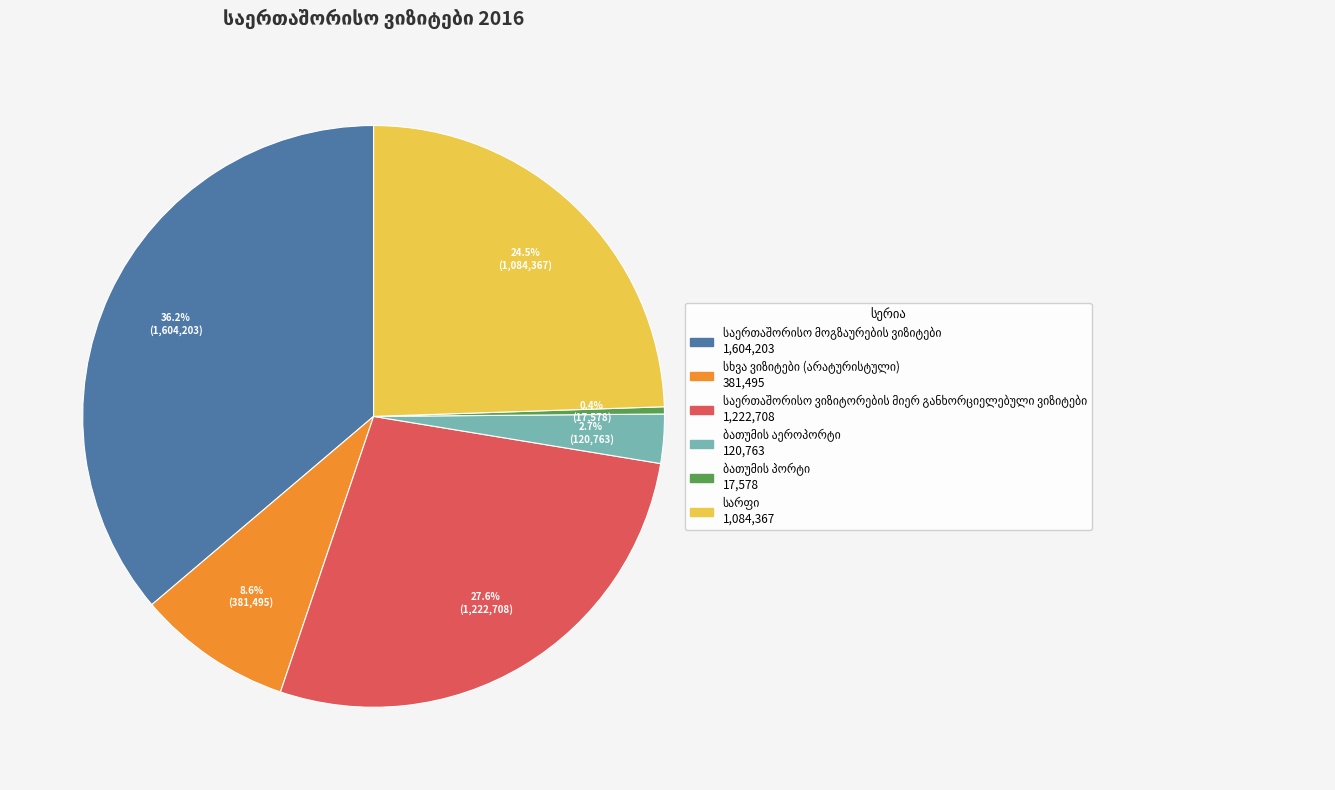

Does any single category account for the majority?

No